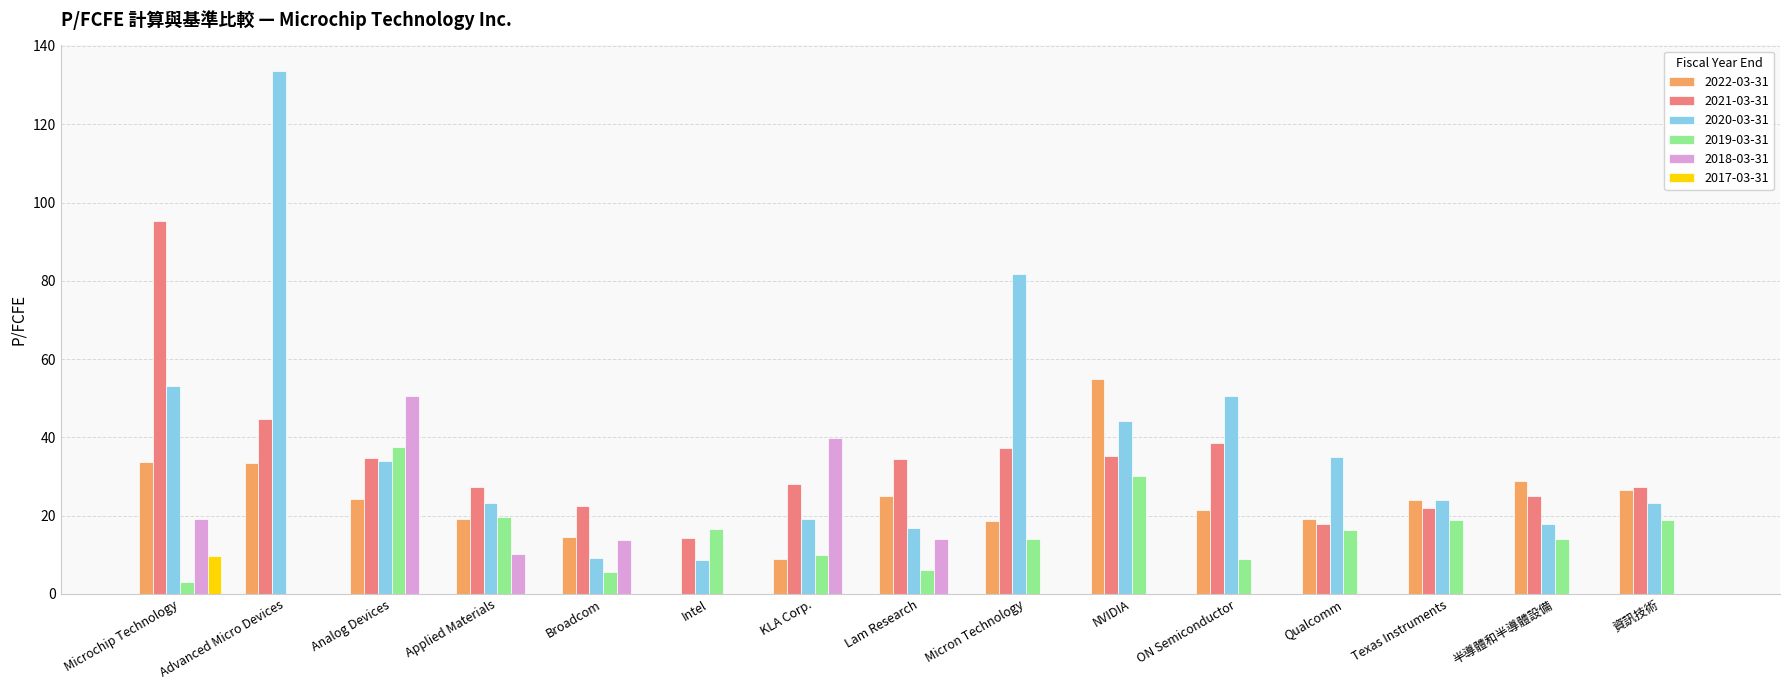

What value does the 2021-03-31 series have at ON Semiconductor?

38.5